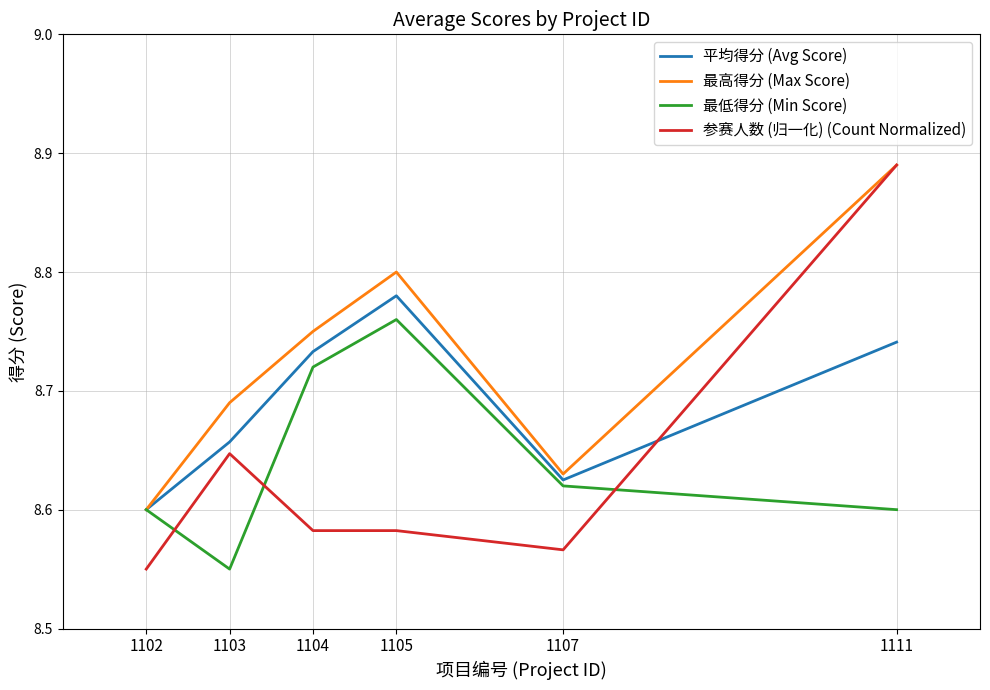

What is the total value across all series at 1102?

34.4